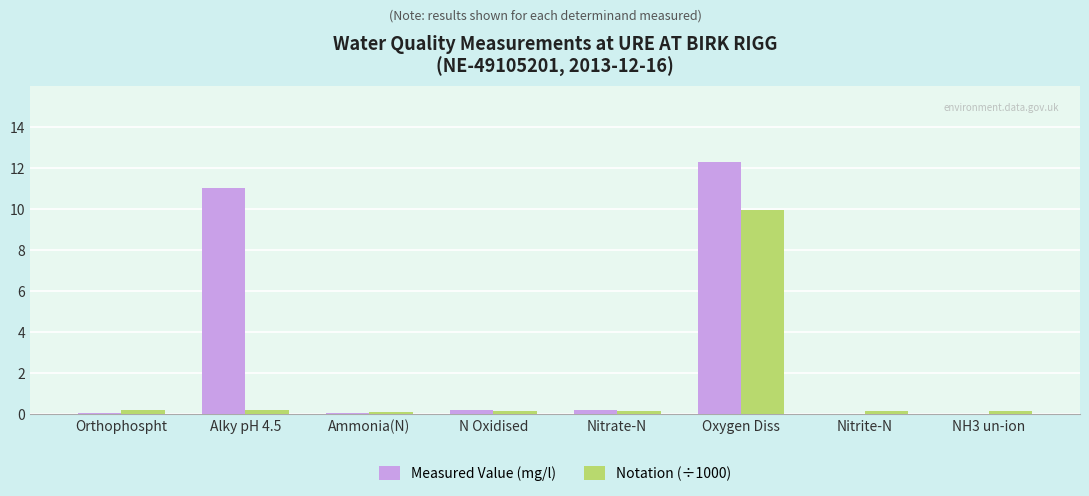

What is the approximate value of Notation (÷1000) at Oxygen Diss?

9.9